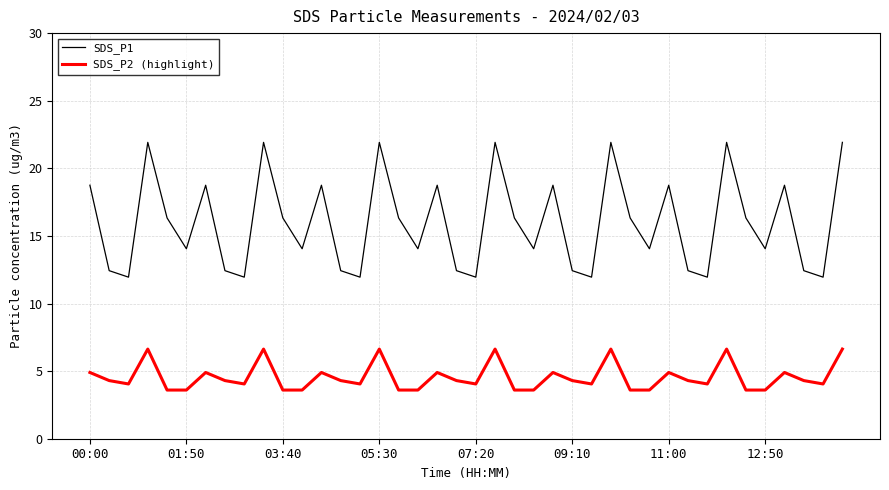

What is the difference between the maximum and minimum values in the SDS_P1 series?

10.0